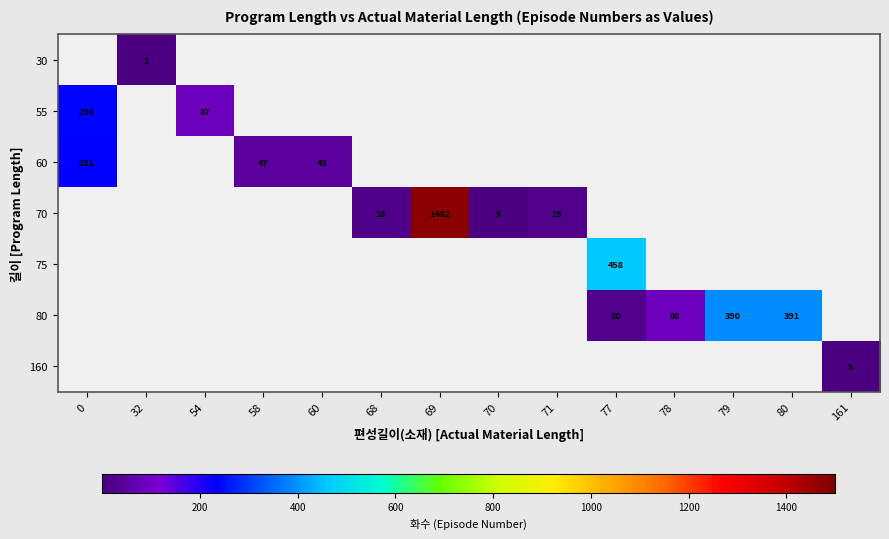

Is it true that 75 equals -248 at 32?

False